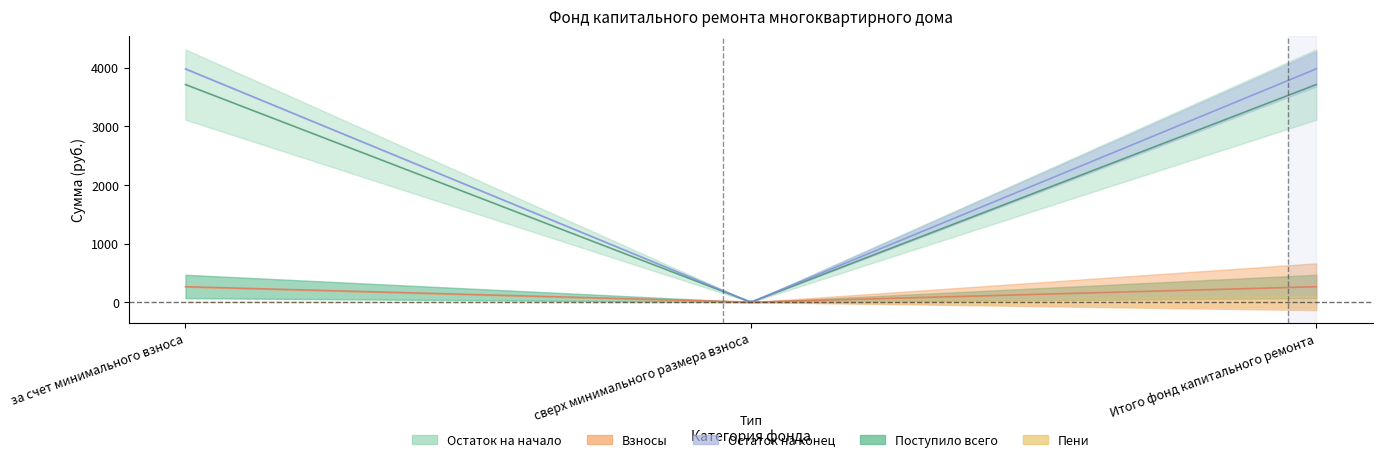

Reading left to right, extract all data points from this chart.

Остаток на начало: 3716.0	0.0	3716.0
Поступило всего: 268.0	0.0	268.0
Взносы: 263.7	0.0	263.7
Пени: 4.3	0.0	4.3
Остаток на конец: 3984.0	0.0	3984.0